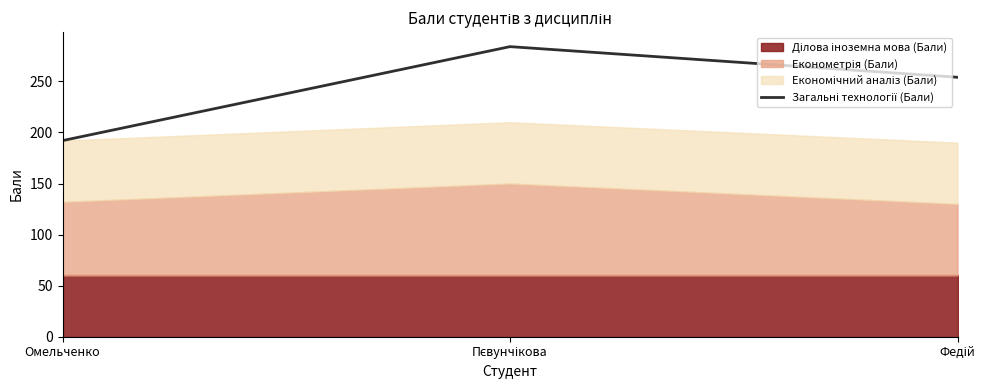

What position from the left is Омельченко?

1